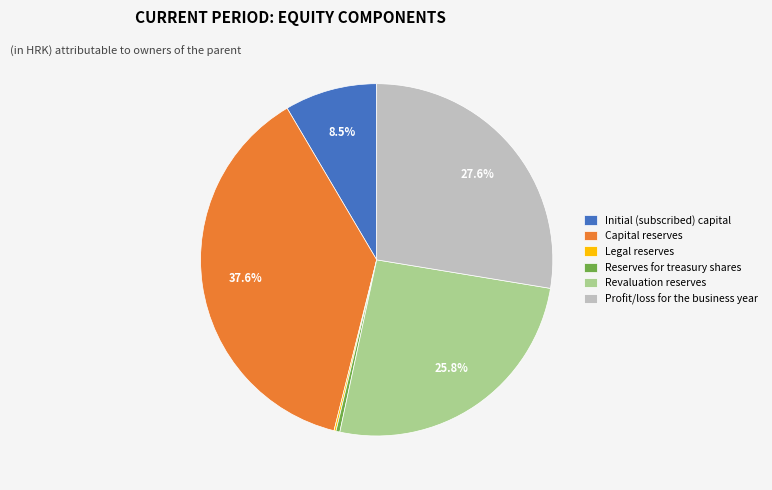

Between Capital reserves and Profit/loss for the business year, which is larger?

Capital reserves